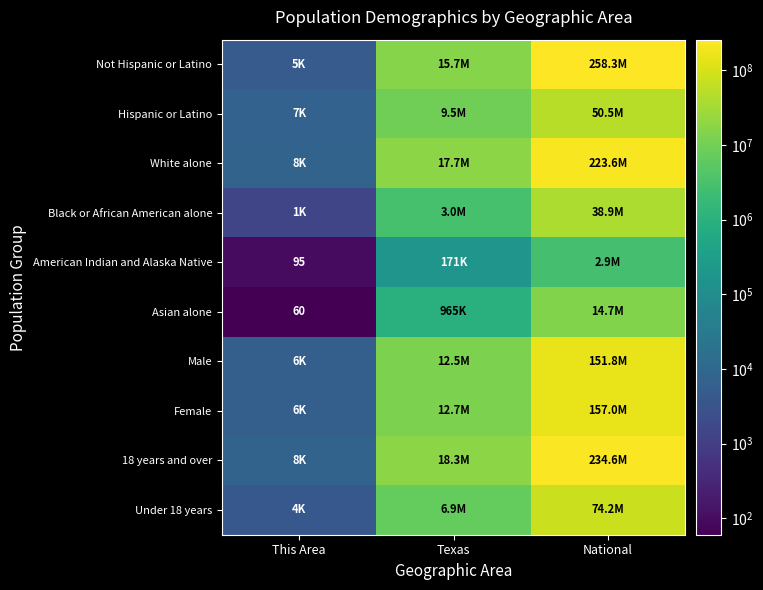

Is the value of 18 years and over at National greater than the value of Not Hispanic or Latino at Texas?

Yes